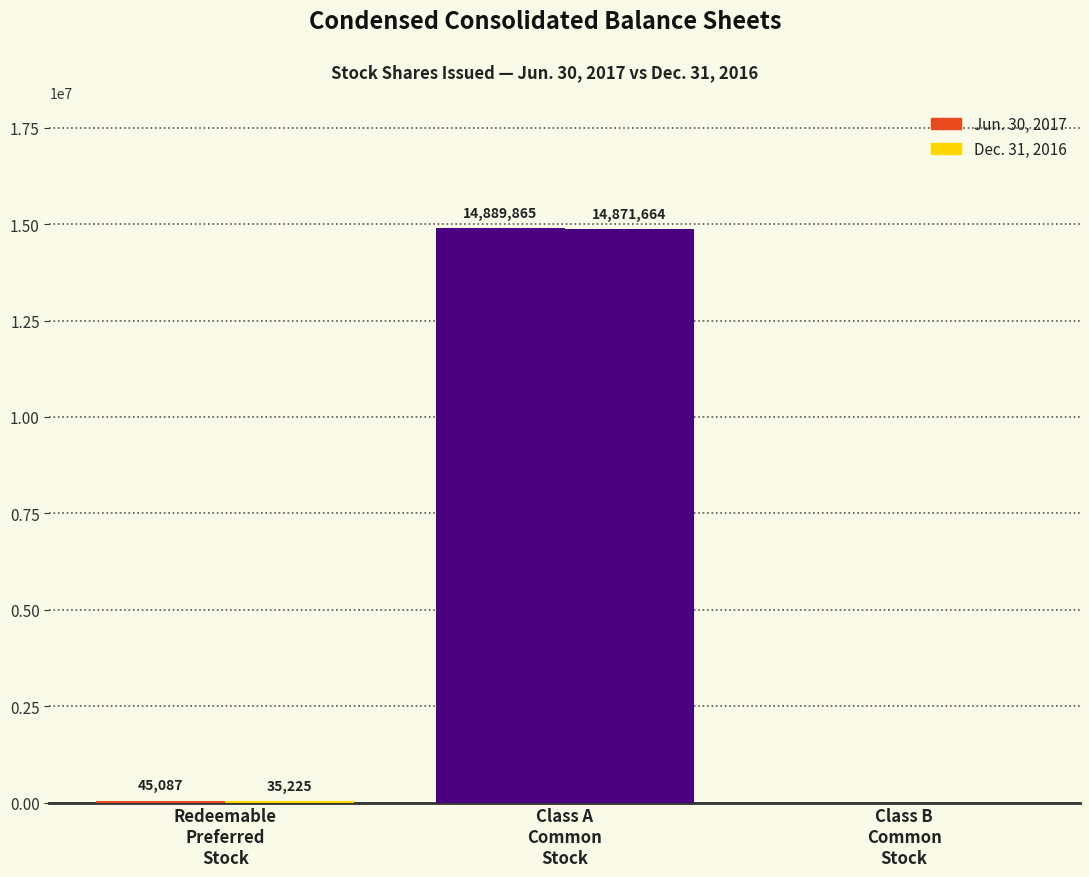

At which label does Dec. 31, 2016 first exceed 35225?

Class A
Common
Stock